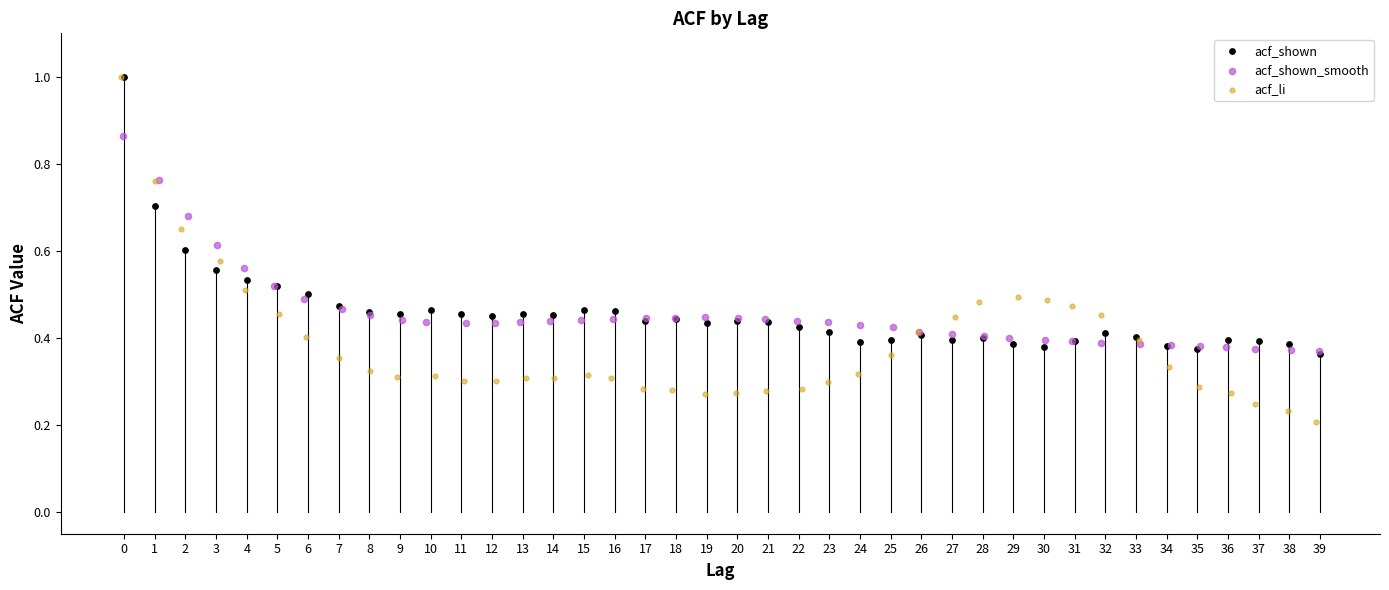

Which series has the widest spread of Y values?

acf_li